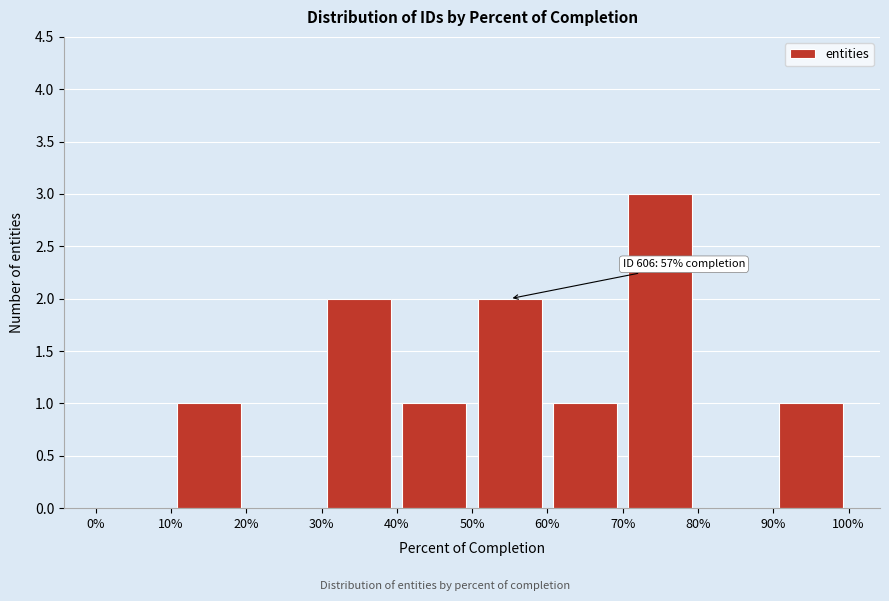

Over which range of the x-axis is the bar tallest?

70% to 80%